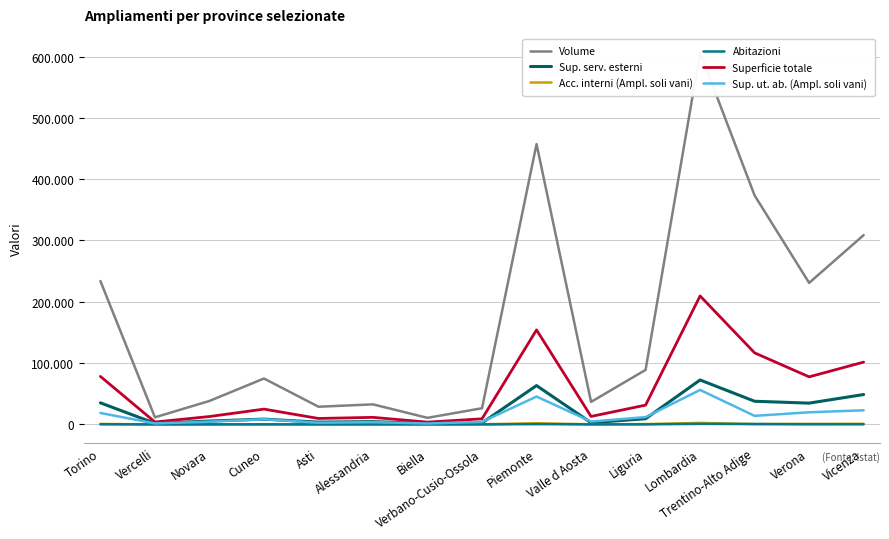

Reading left to right, what are all the values shown in this chart?

Volume: 233799	11557	38267	74868	28845	32701	10723	26417	457177	36726	88917	606584	373387	230826	308711
Sup. serv. esterni: 35193	1833	5487	8610	3730	4540	1516	2443	63352	2764	9331	72459	37760	34723	48760
Acc. interni (Ampl. soli vani): 738	68	220	325	105	169	55	205	1885	216	511	2470	533	884	1033
Abitazioni: 273	5	30	87	26	28	9	25	483	75	129	892	650	222	244
Superficie totale: 78296	3901	12866	24962	9704	11509	3735	9145	154118	13010	31460	209542	116688	77578	101633
Sup. ut. ab. (Ampl. soli vani): 18660	1631	4489	8437	2824	3702	1513	4177	45433	4693	11926	56242	13956	19806	23038